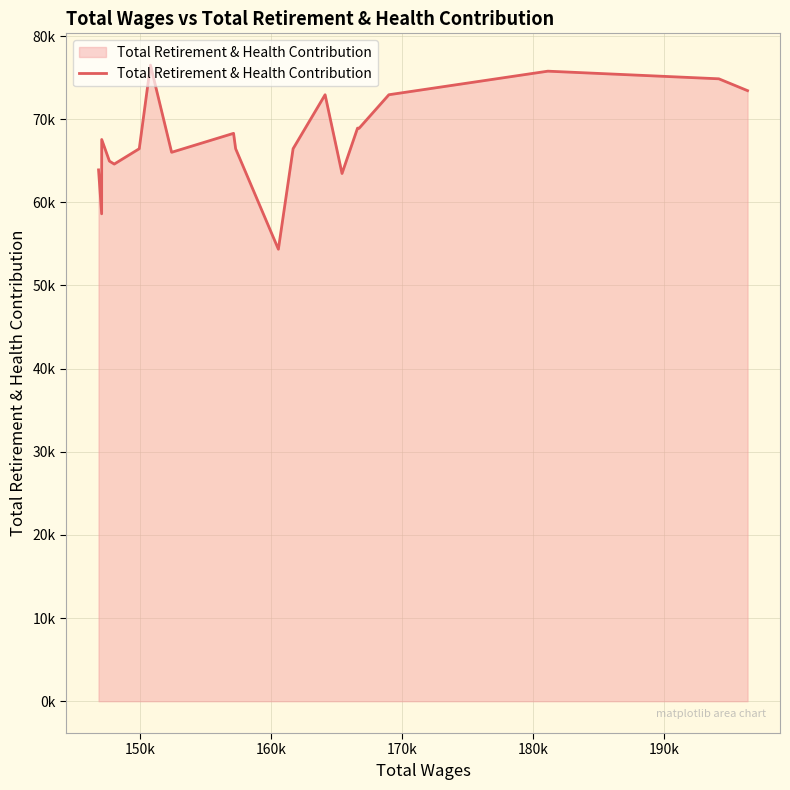

What is the difference between the maximum and minimum values?

22139